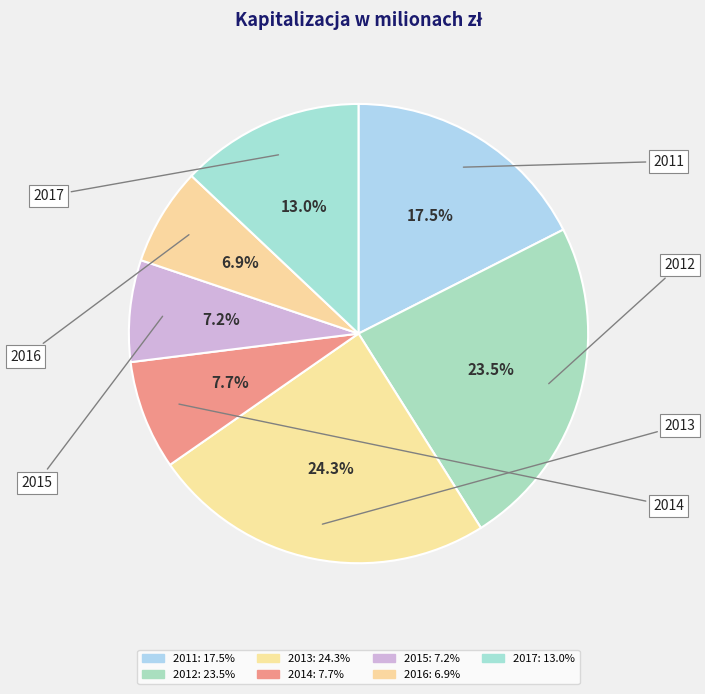

How many slices are in this pie chart?

7